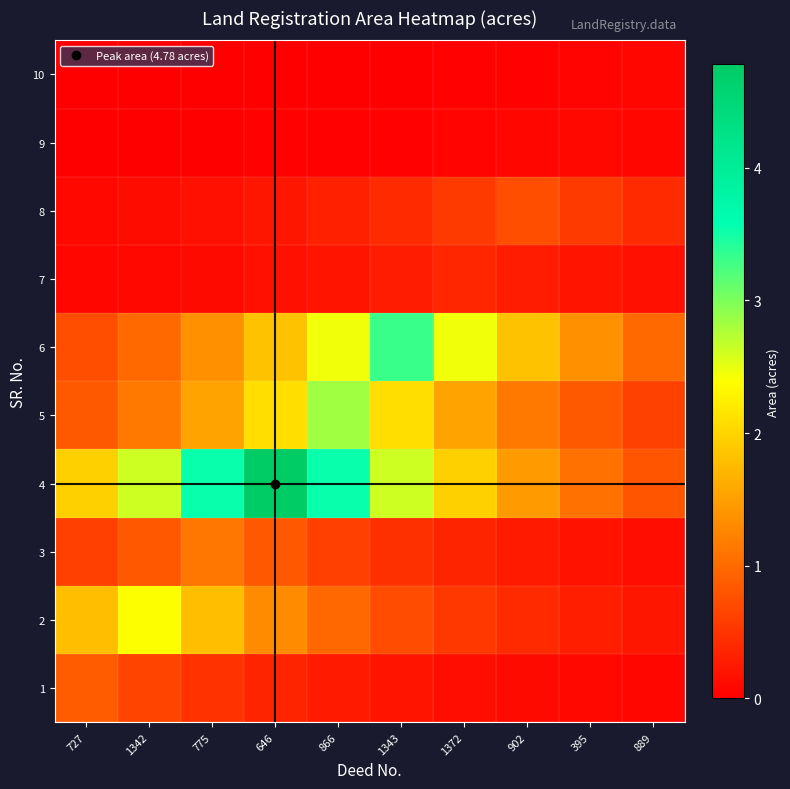

Reading right to left, list all the values displayed in this chart.

1: 889=0.1	395=0.1	902=0.1	1372=0.1	1343=0.2	866=0.3	646=0.3	775=0.5	1342=0.6	727=0.9
2: 889=0.2	395=0.3	902=0.4	1372=0.5	1343=0.7	866=1.0	646=1.3	775=1.8	1342=2.4	727=1.8
3: 889=0.1	395=0.2	902=0.2	1372=0.3	1343=0.5	866=0.6	646=0.8	775=1.1	1342=0.8	727=0.6
4: 889=0.8	395=1.1	902=1.4	1372=1.9	1343=2.6	866=3.5	646=4.8	775=3.5	1342=2.6	727=1.9
5: 889=0.6	395=0.8	902=1.1	1372=1.5	1343=2.1	866=2.8	646=2.1	775=1.5	1342=1.1	727=0.8
6: 889=1.0	395=1.3	902=1.8	1372=2.5	1343=3.3	866=2.5	646=1.8	775=1.3	1342=1.0	727=0.7
7: 889=0.2	395=0.2	902=0.3	1372=0.4	1343=0.3	866=0.2	646=0.2	775=0.1	1342=0.1	727=0.1
8: 889=0.4	395=0.5	902=0.7	1372=0.5	1343=0.4	866=0.3	646=0.2	775=0.2	1342=0.1	727=0.1
9: 889=0.1	395=0.1	902=0.1	1372=0.0	1343=0.0	866=0.0	646=0.0	775=0.0	1342=0.0	727=0.0
10: 889=0.1	395=0.0	902=0.0	1372=0.0	1343=0.0	866=0.0	646=0.0	775=0.0	1342=0.0	727=0.0